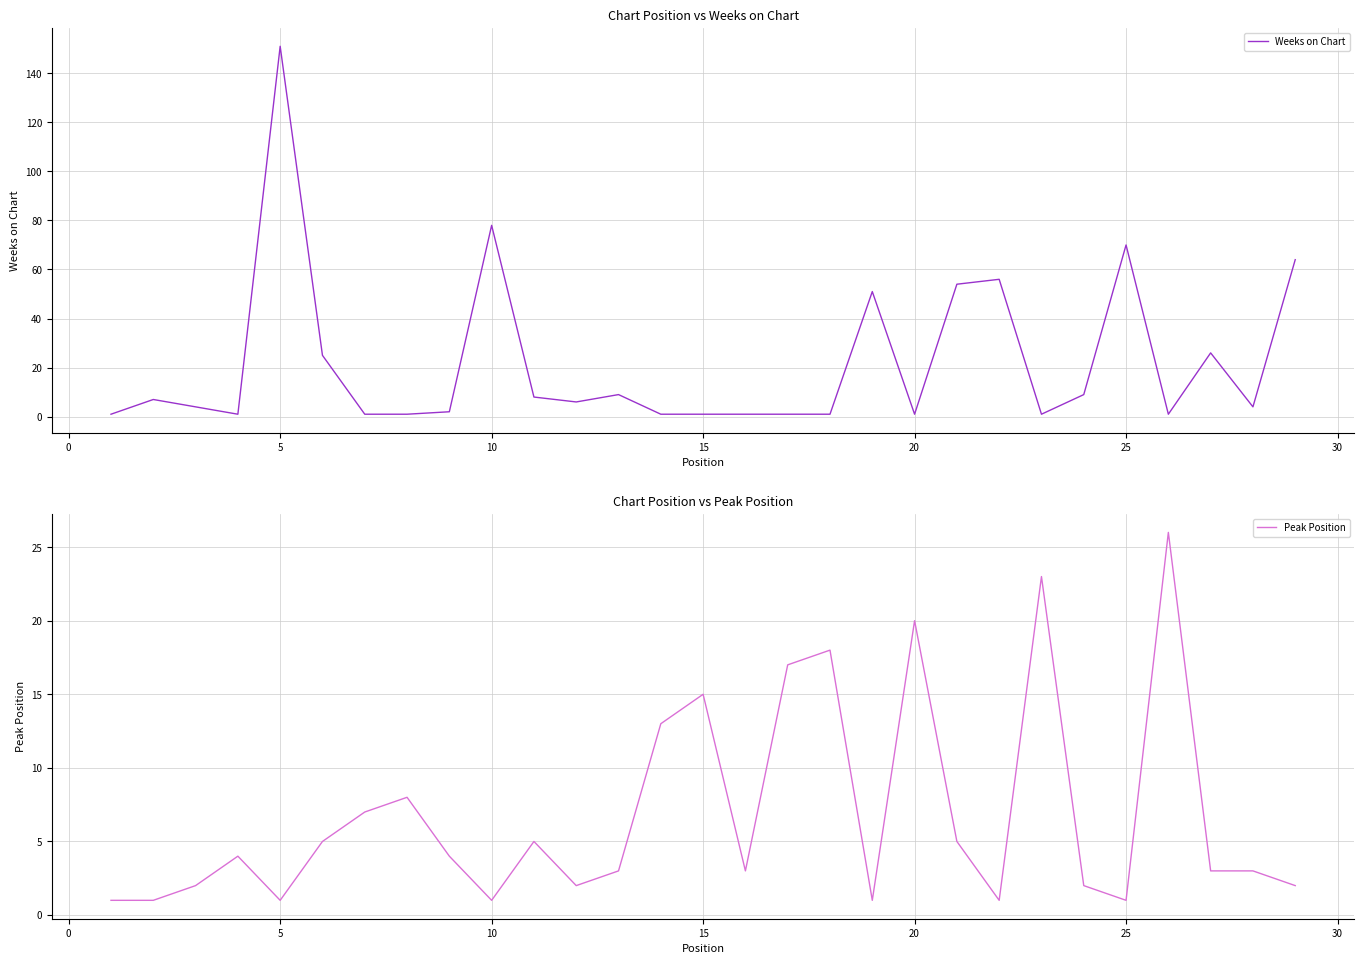

What is the difference between the Peak Position values at 5 and 15?

14